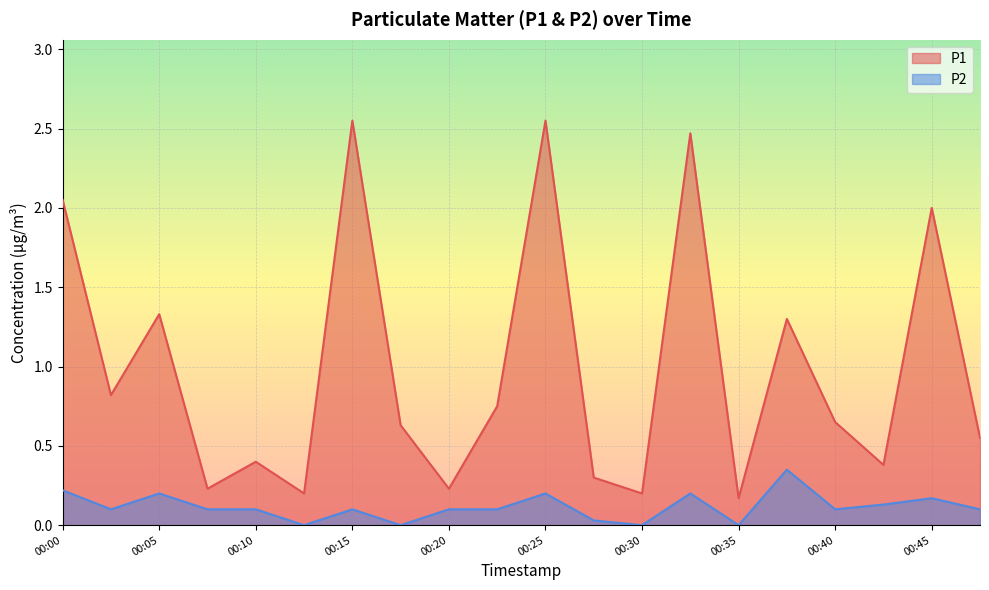

In P1, how many points are lower than both neighbors (excluding endpoints)?

7